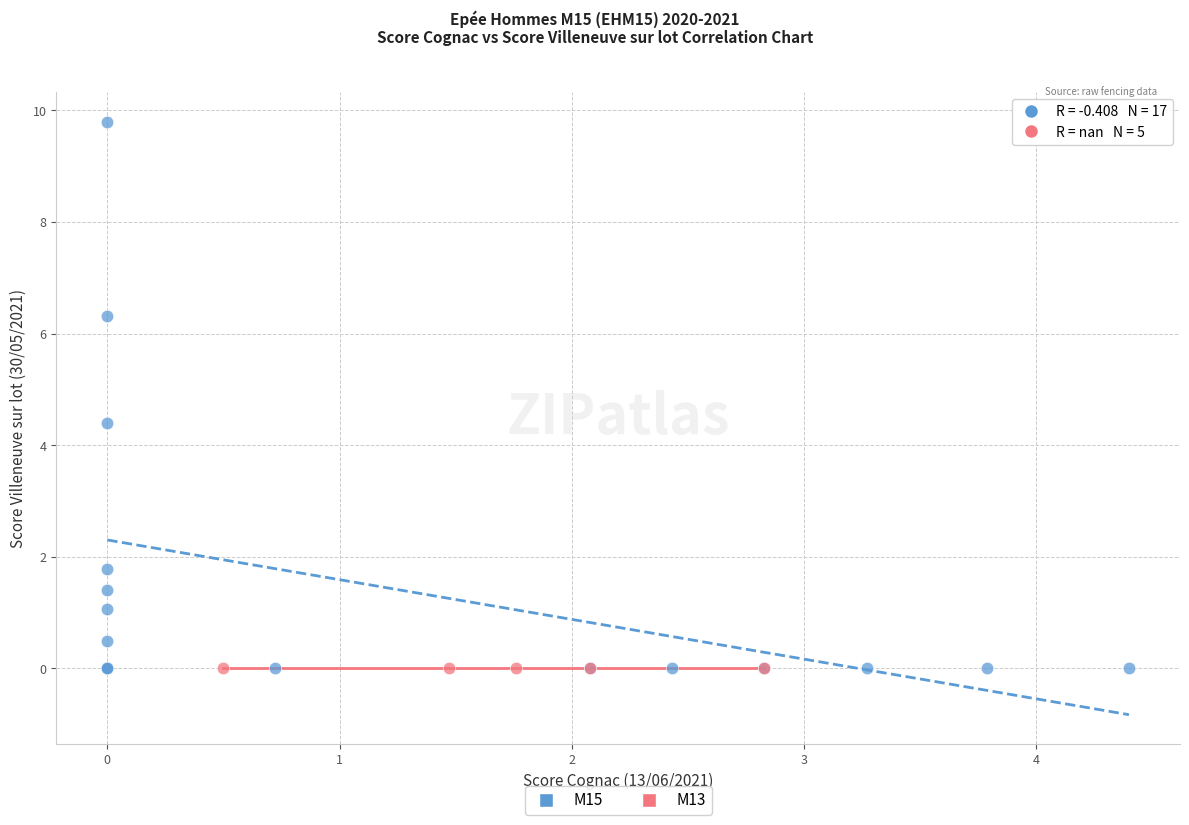

Which series reaches the maximum Y coordinate?

M15